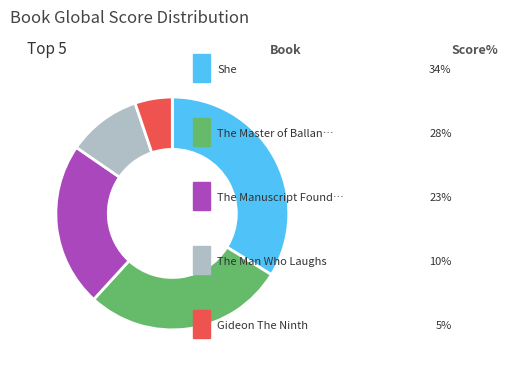

Is there any slice that represents more than half of the pie?

No